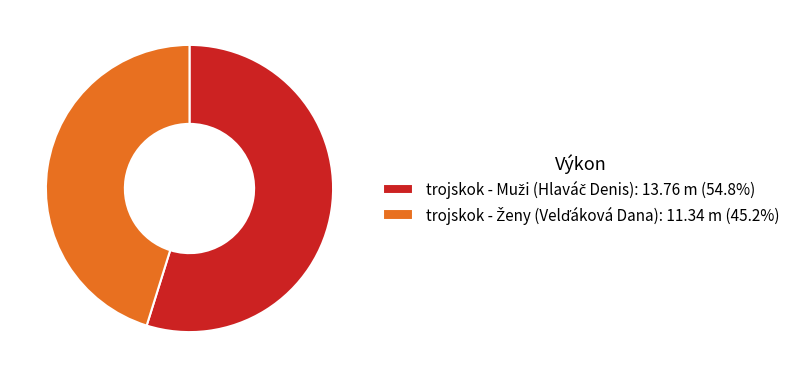

Does any single category account for the majority?

Yes